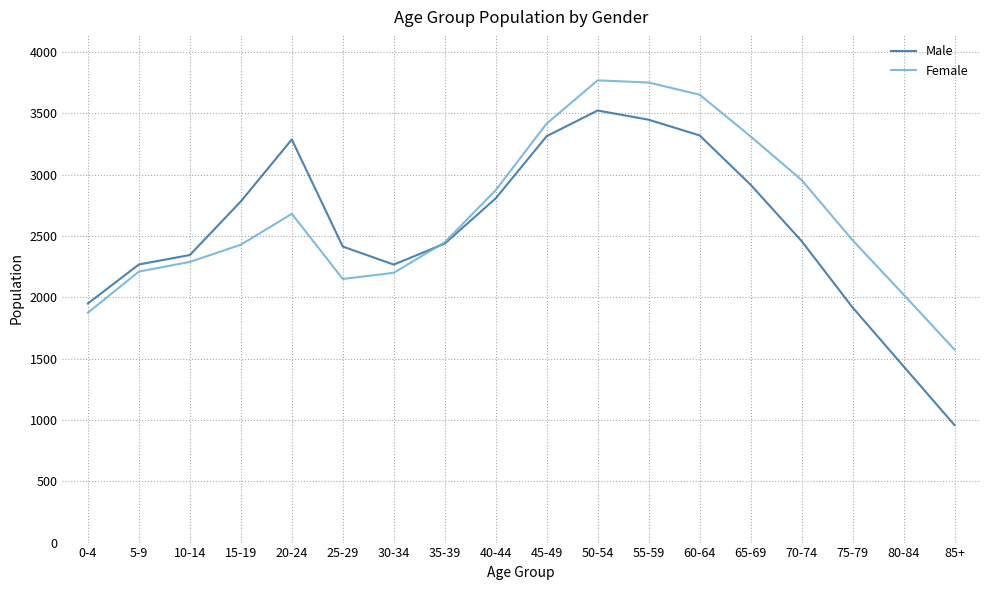

What is the approximate value of Female at 80-84?

2022